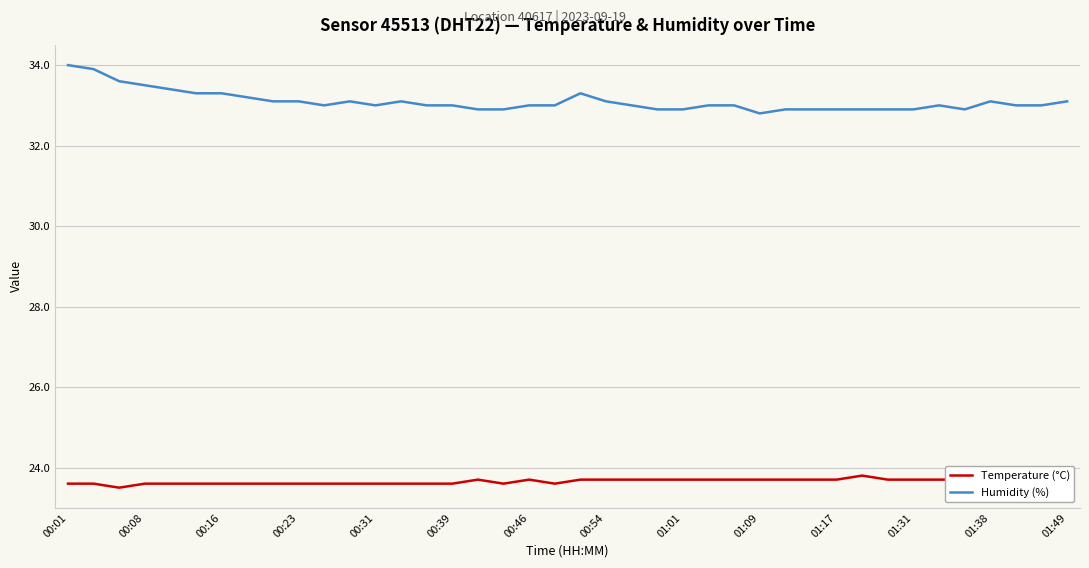

What is the maximum value shown in the chart?

34.0